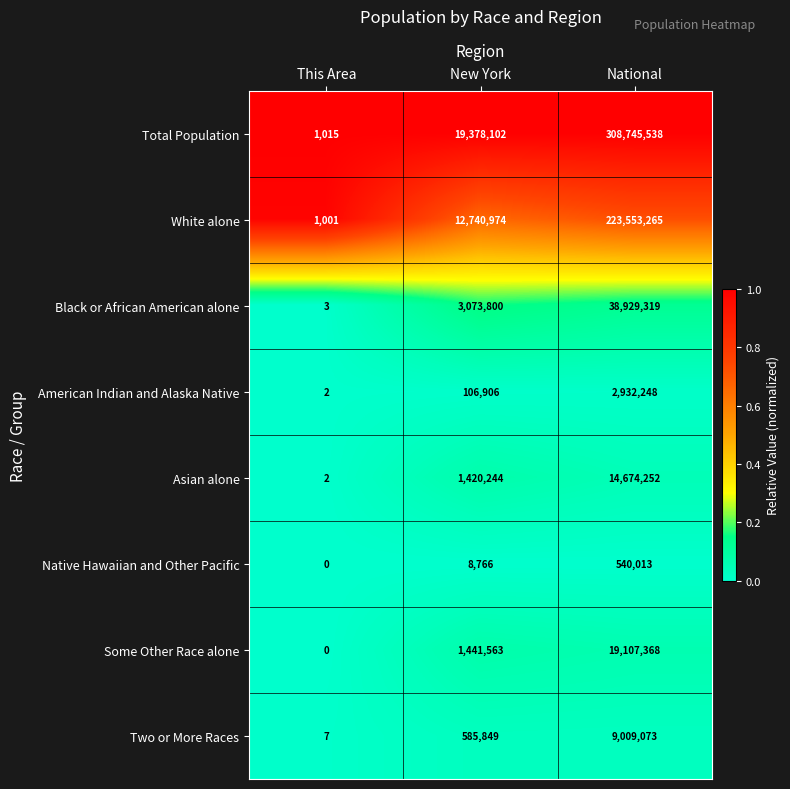

At New York, list the series in order from largest to smallest.

Total Population, White alone, Black or African American alone, Some Other Race alone, Asian alone, Two or More Races, American Indian and Alaska Native, Native Hawaiian and Other Pacific